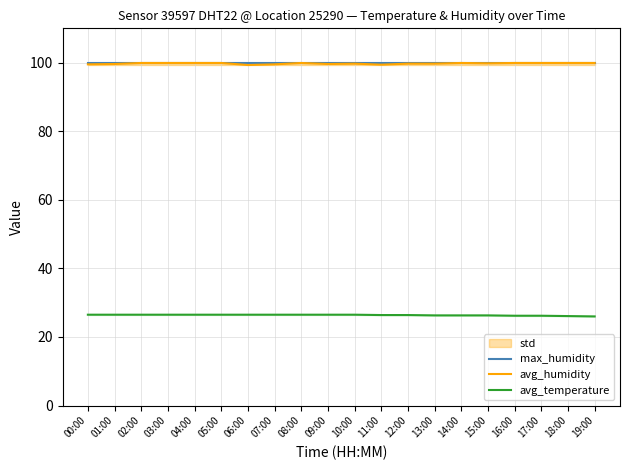

Is the value of avg_temperature at 03:00 greater than the value of avg_humidity at 16:00?

No